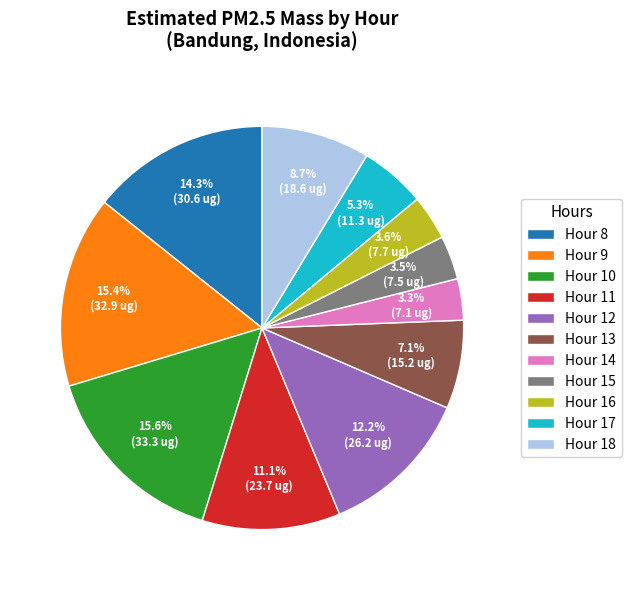

Is there any slice that represents more than half of the pie?

No